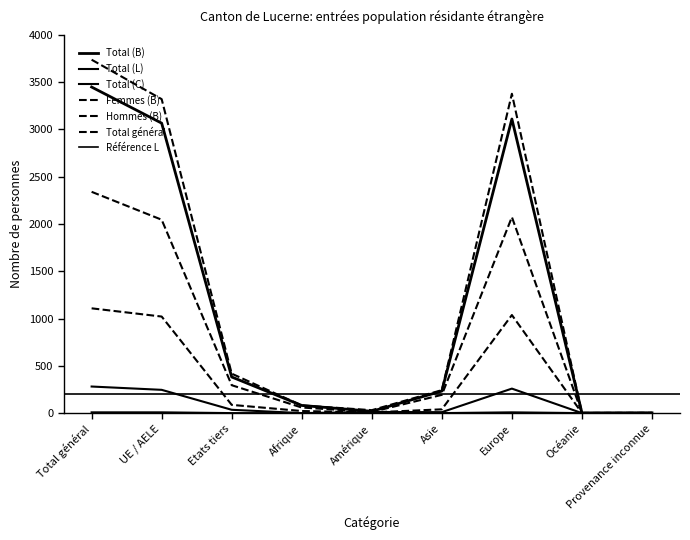

At which category does Total (L) reach its first local peak?

Amérique